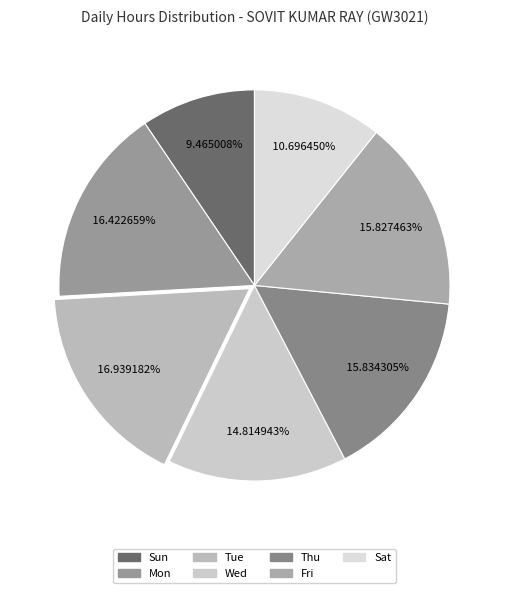

How many slices are in this pie chart?

7